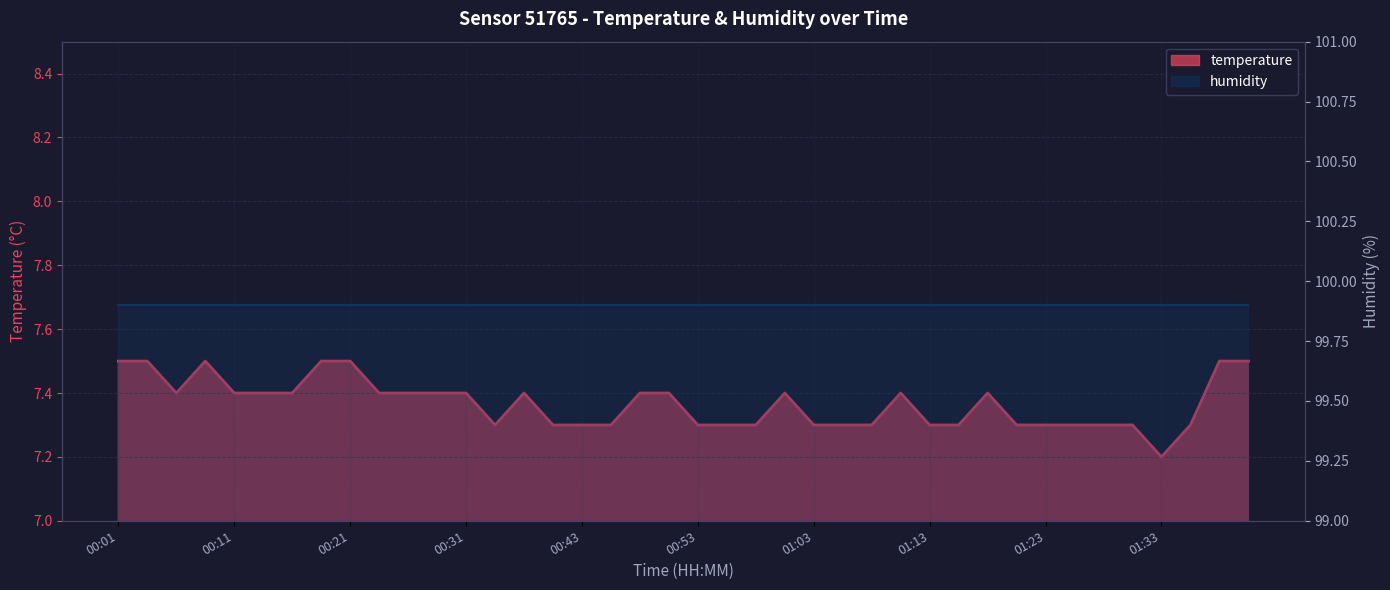

List the series in order of their peak value, highest first.

humidity, temperature